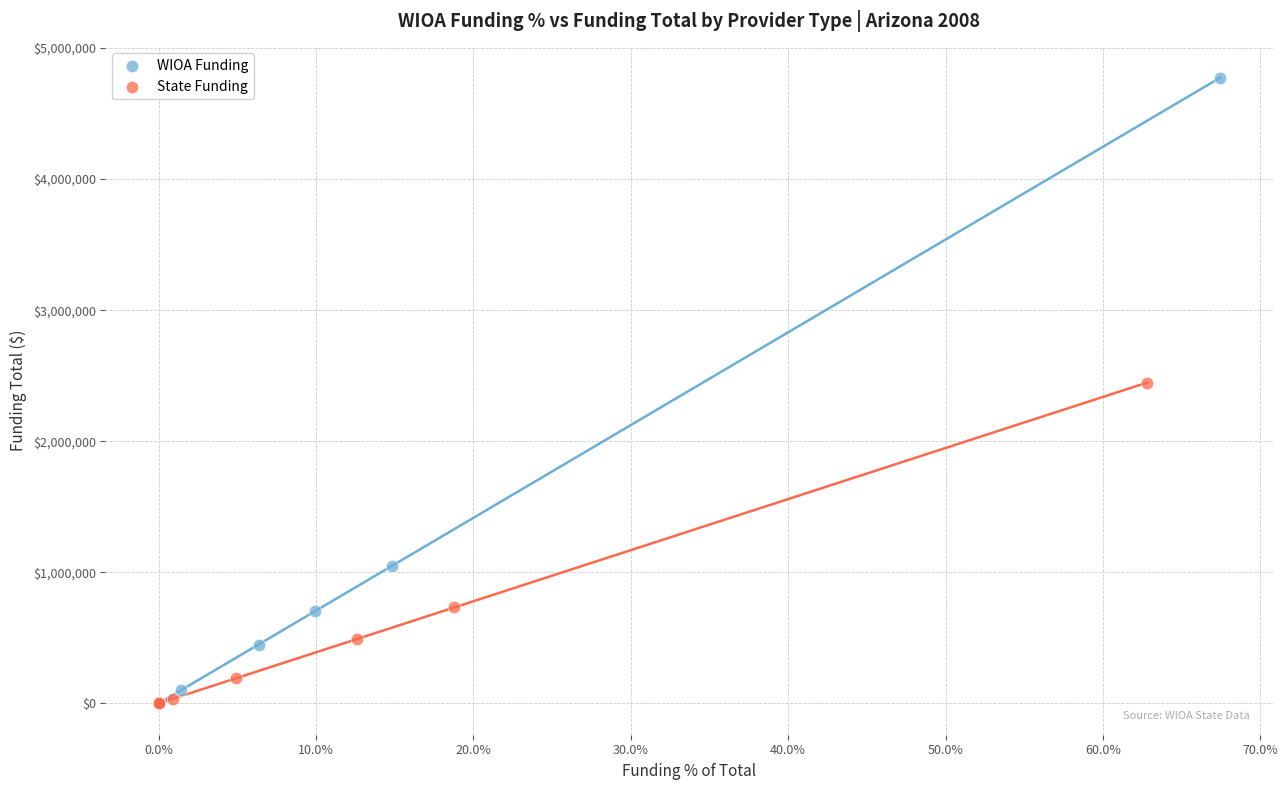

Which series contains the highest Y value?

WIOA Funding